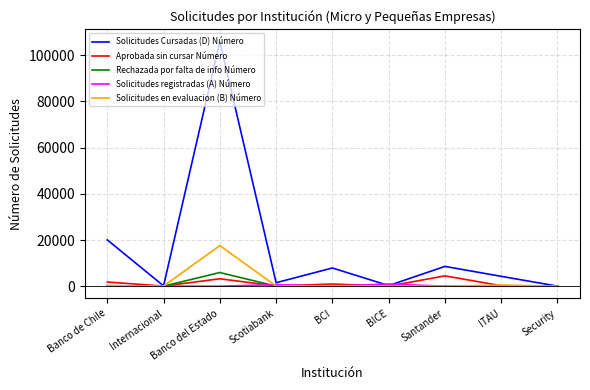

What is the greatest value displayed?

105979